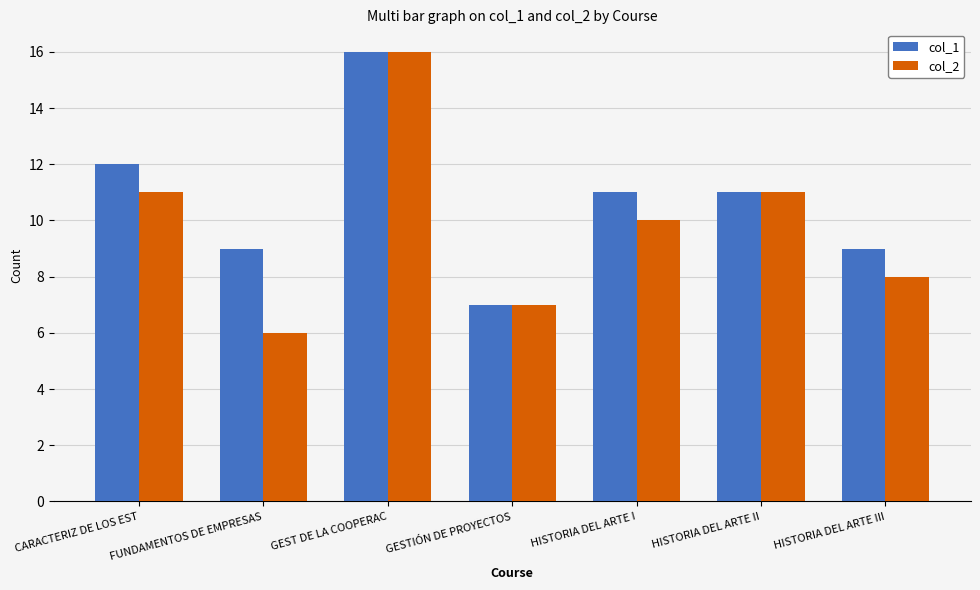

Which label corresponds to the largest value in the chart?

GEST DE LA COOPERAC